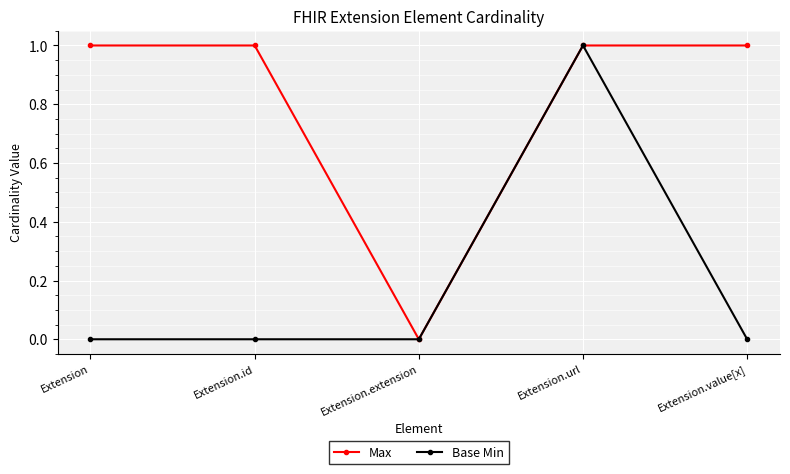

The Base Min series shows 0 at Extension.extension. True or false?

True